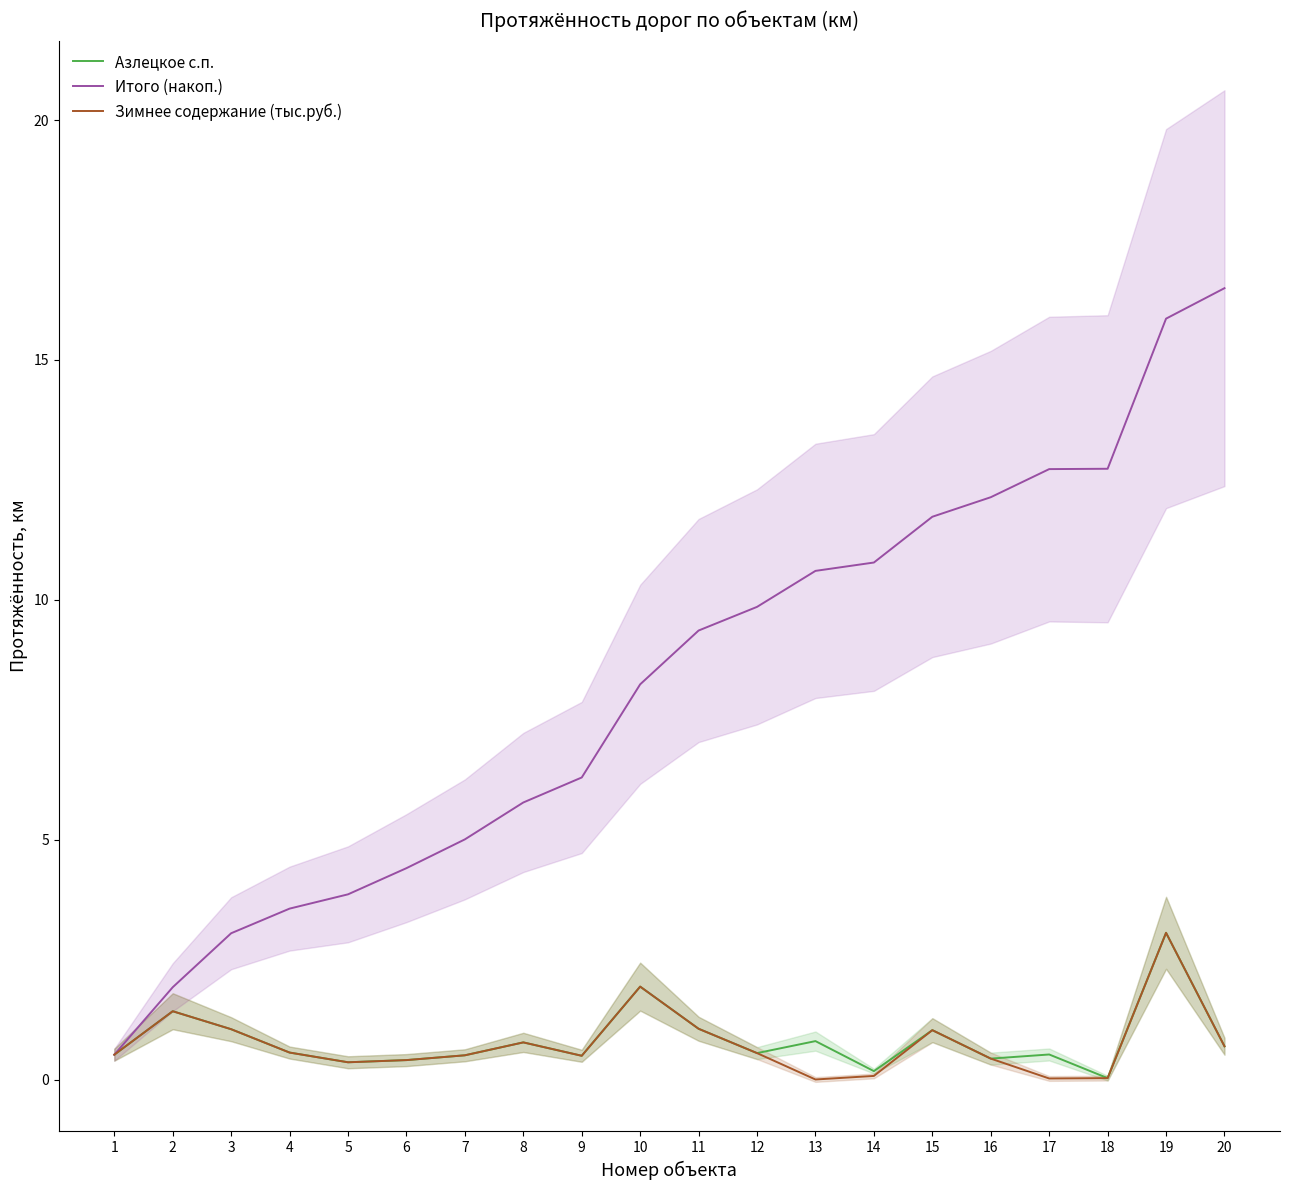

Where is the first local maximum for Зимнее содержание (тыс.руб.)?

2